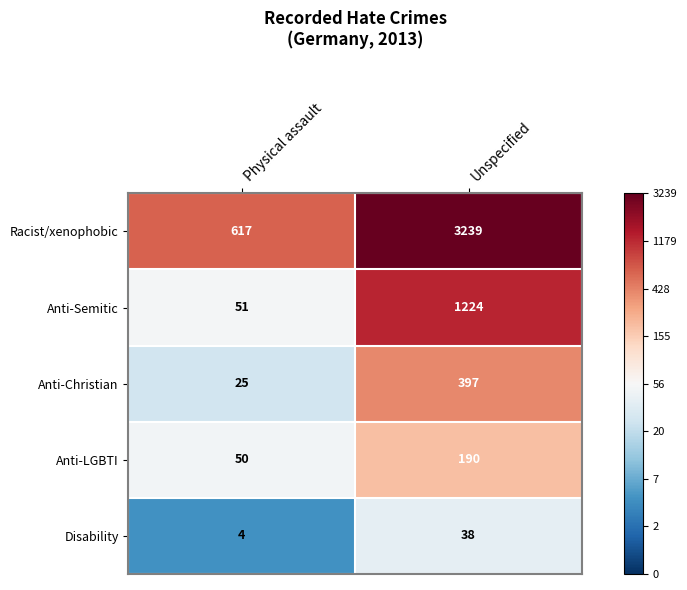

How many series are shown in this chart?

5